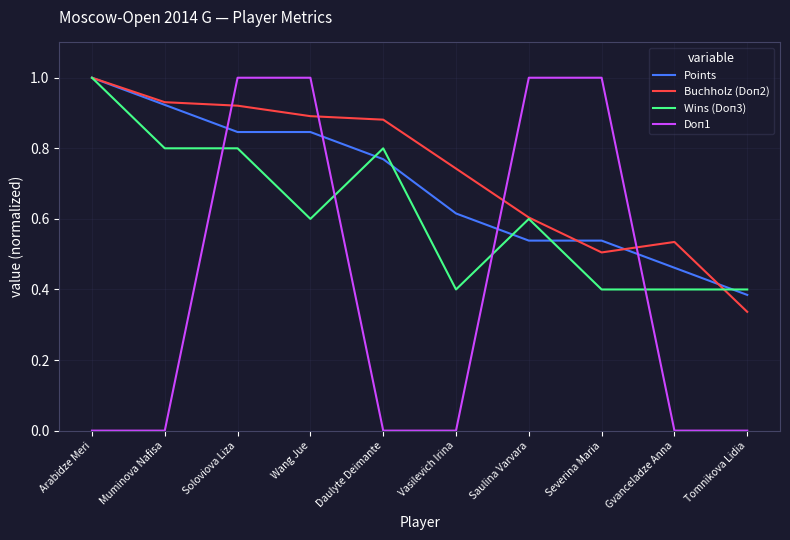

True or false: Doп1 and Wins (Doп3) intersect in this chart.

True